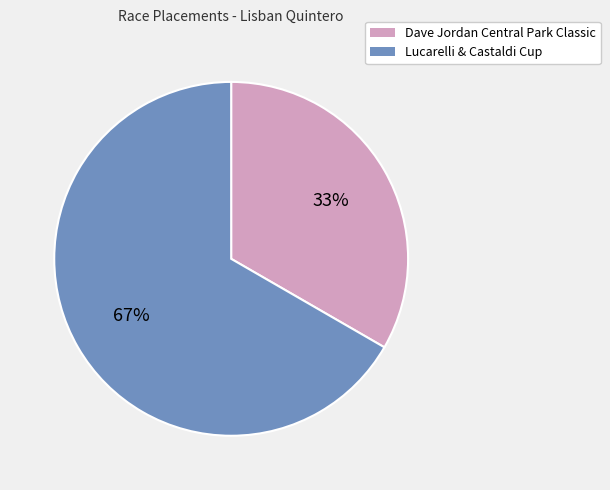

Do Dave Jordan Central Park Classic and Lucarelli & Castaldi Cup together represent more than half of the pie?

Yes